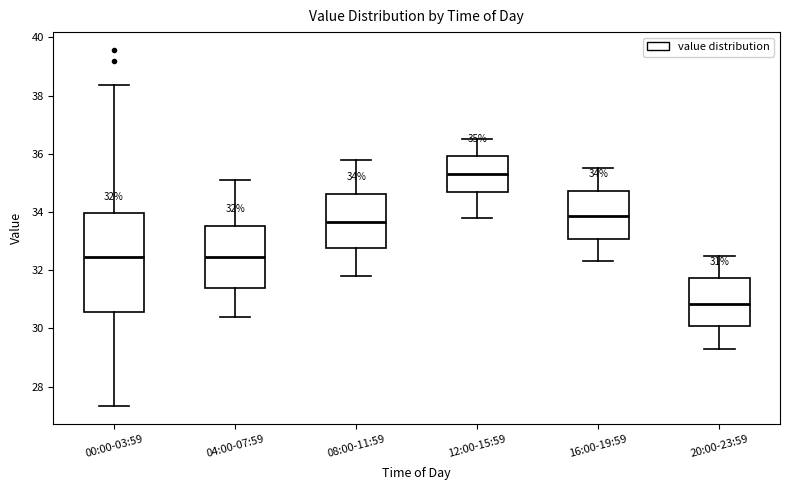

Comparing the boxes themselves (not the whiskers), which one is the tallest?

00:00-03:59